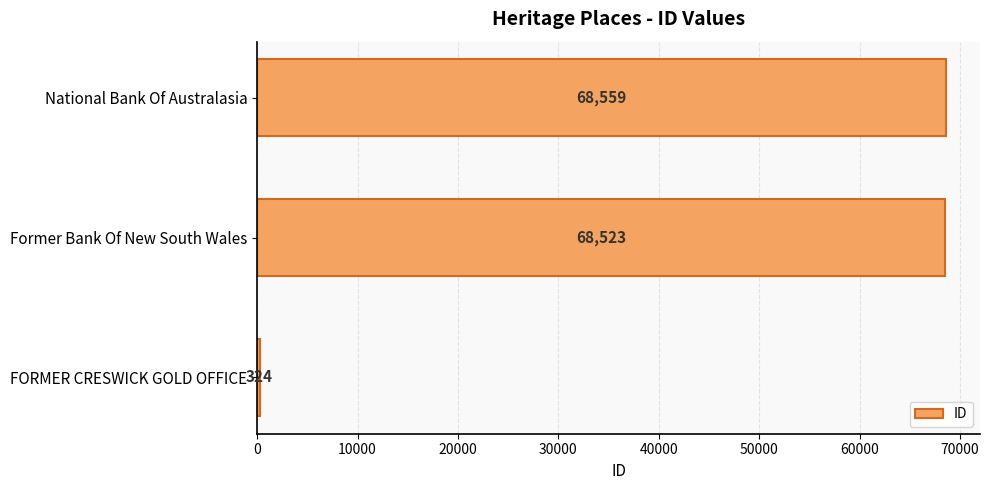

What is the ratio of the value at National Bank Of Australasia to the value at Former Bank Of New South Wales?

1.0